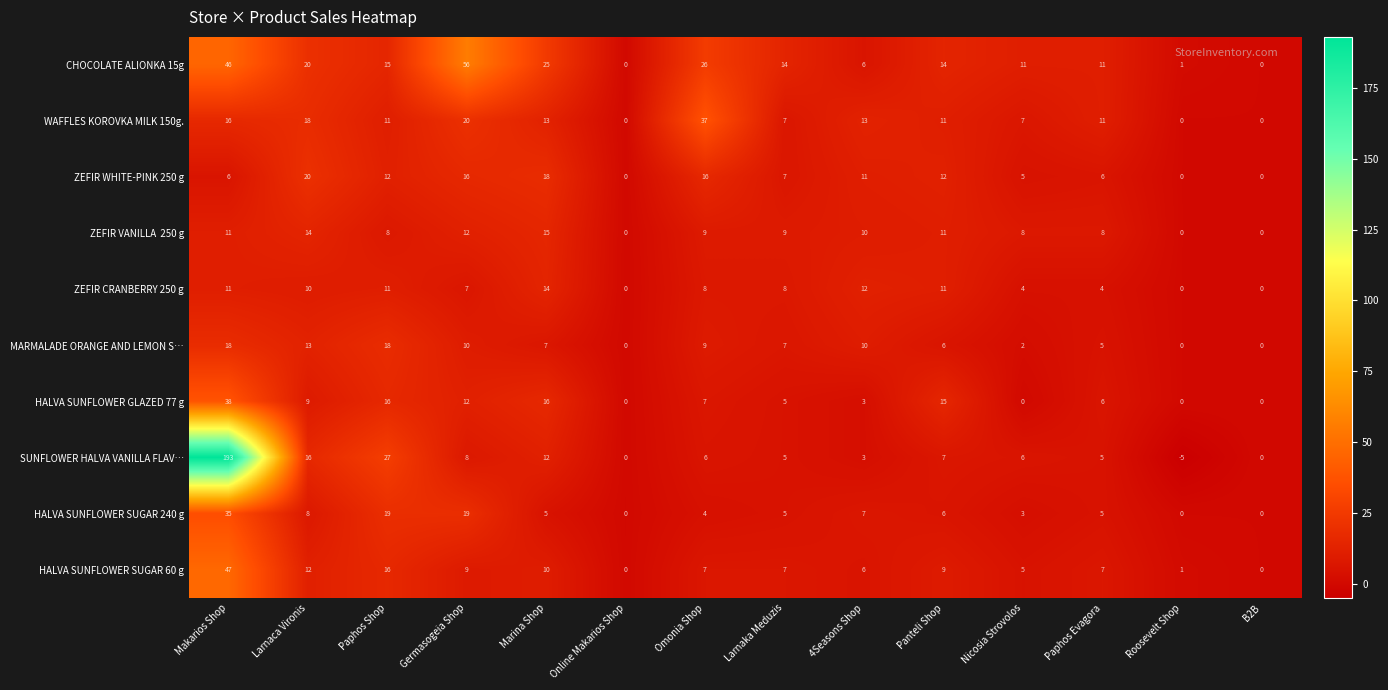

What is the difference between the maximum and minimum values in the ZEFIR WHITE-PINK 250 g series?

20